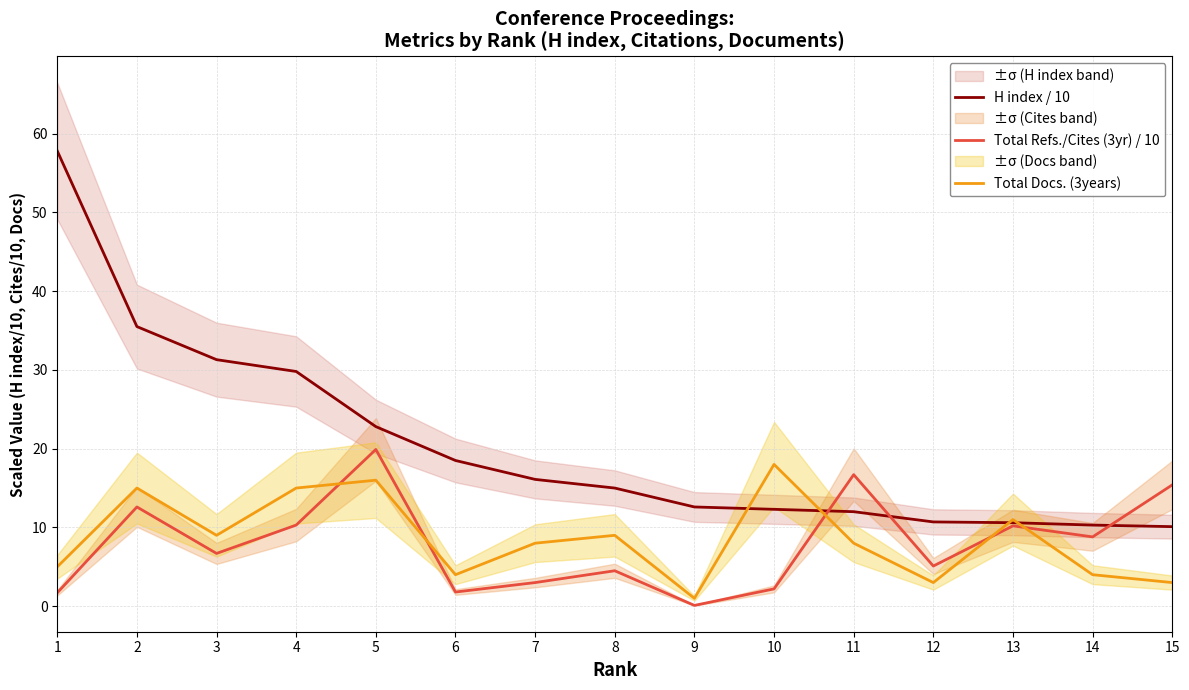

Which label corresponds to the smallest value in the chart?

9